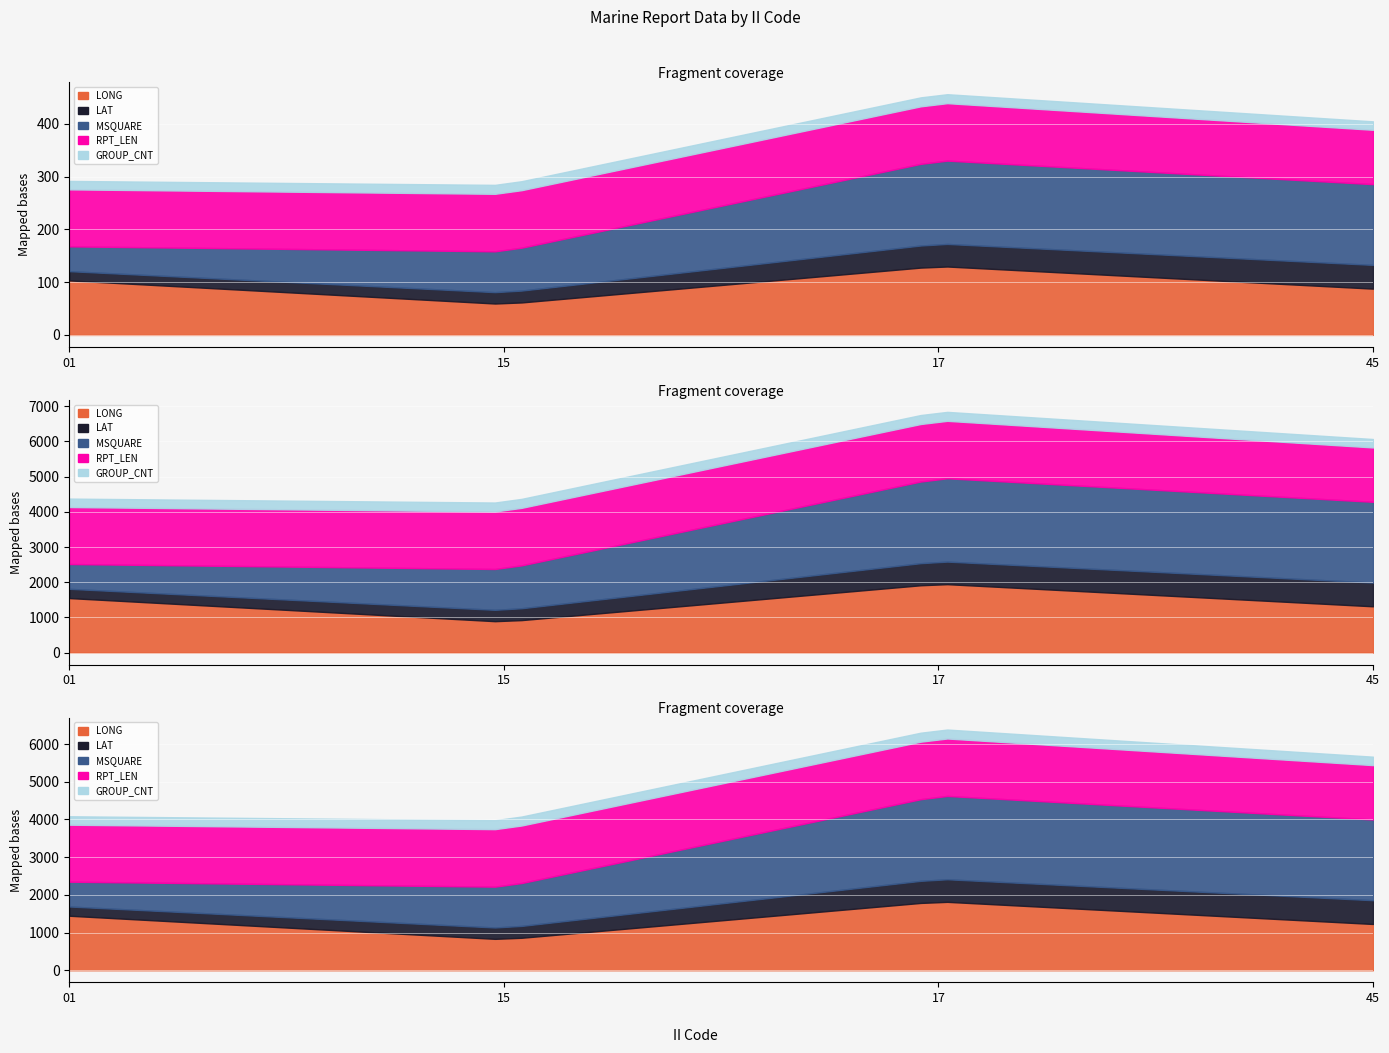

How many intersections are there between RPT_LEN and MSQUARE?

1